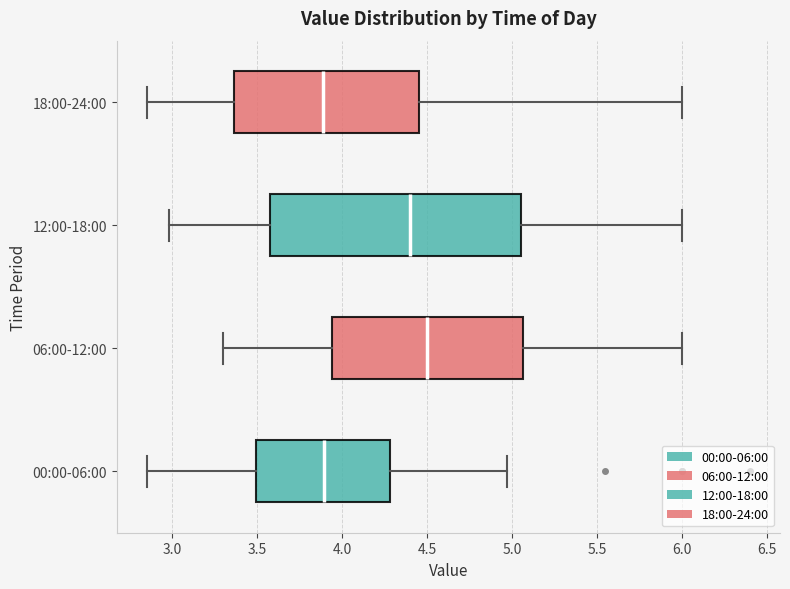

Reading bottom to top, read every box against the x-axis: the position of its median line, the range the box covers, and the ends of its whiskers. The values are not printed on the chart, so give them approximately, as read against the axis.

00:00-06:00: median 3.90, box 3.50 to 4.30, whiskers 2.85 to 4.95
06:00-12:00: median 4.50, box 3.95 to 5.05, whiskers 3.30 to 6.00
12:00-18:00: median 4.40, box 3.60 to 5.05, whiskers 3.00 to 6.00
18:00-24:00: median 3.90, box 3.35 to 4.45, whiskers 2.85 to 6.00